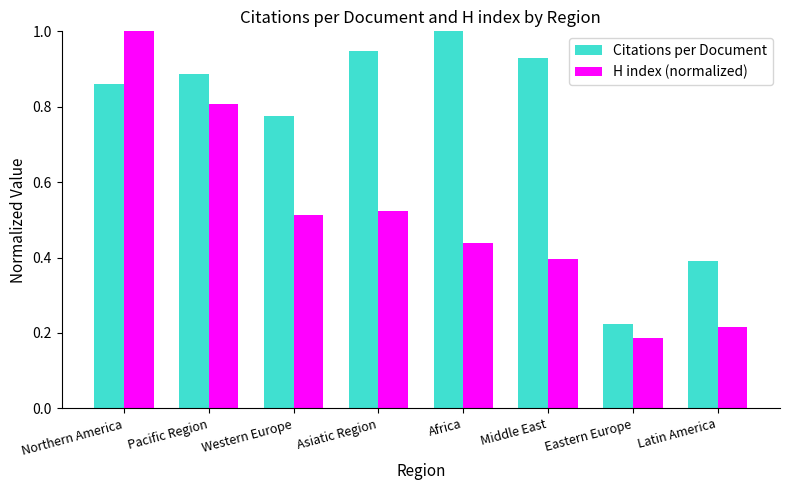

What position from the right is Middle East?

3